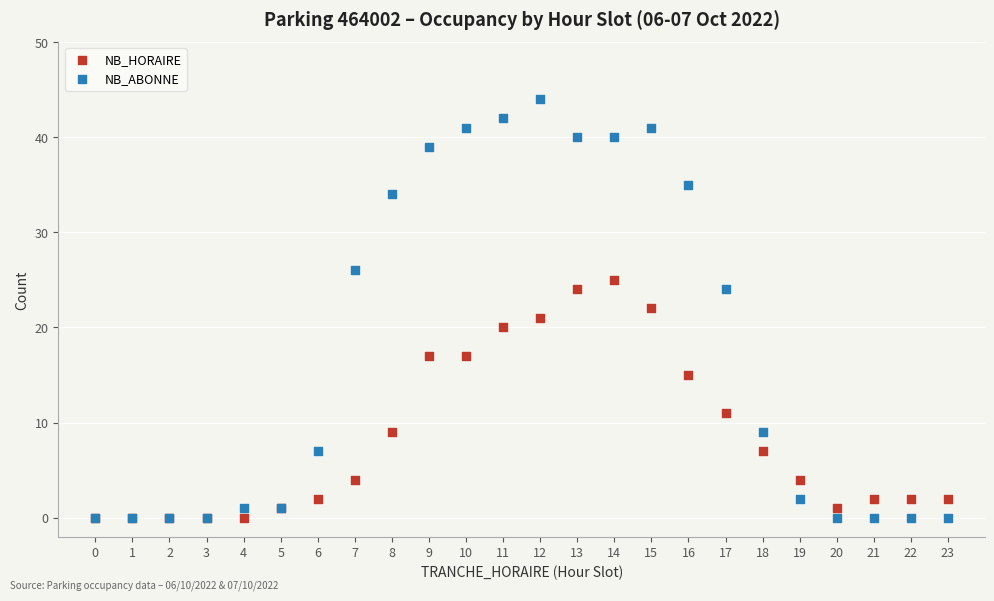

In the NB_HORAIRE series, what Y value is closest to 12?

11